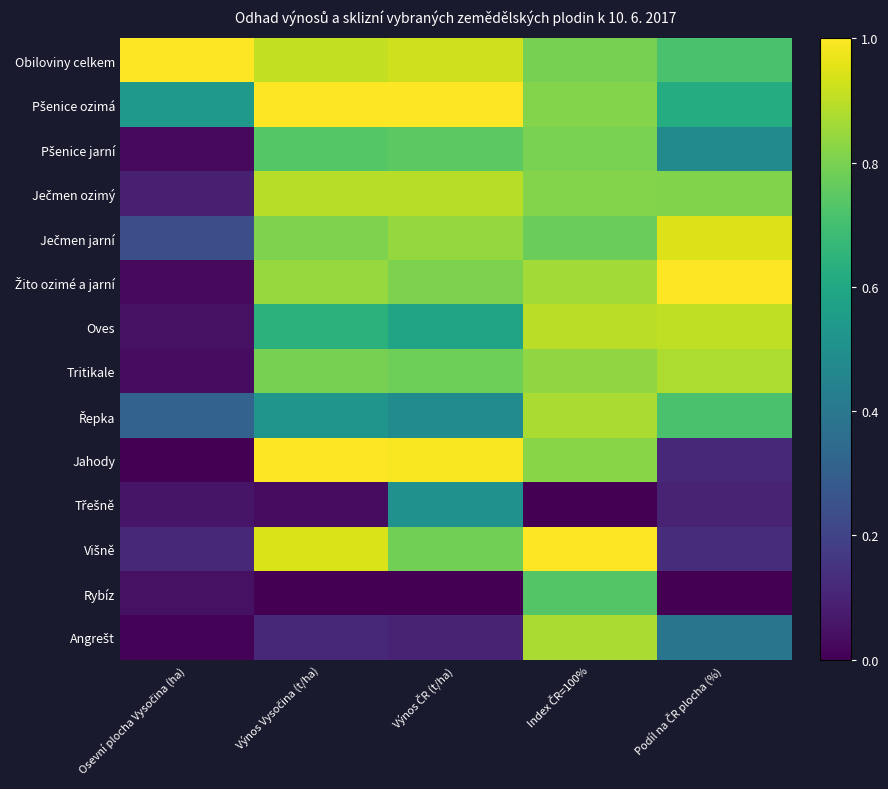

Which series has the widest spread of values?

Jahody